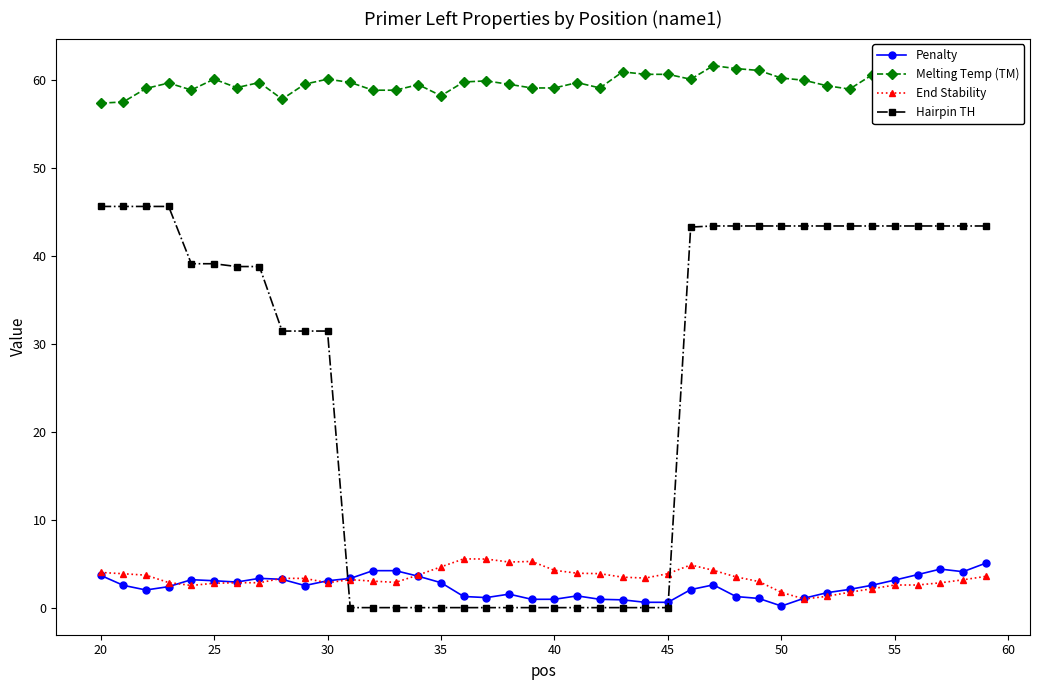

True or false: Melting Temp (TM) and End Stability intersect in this chart.

False